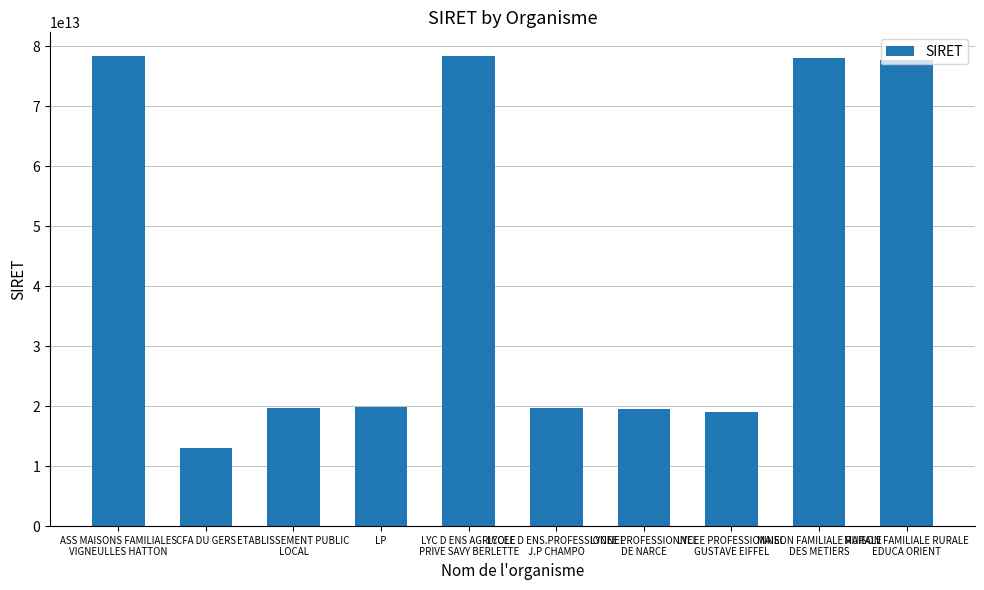

What is the ratio of the value at MAISON FAMILIALE RURALE
DES METIERS to the value at LYCEE PROFESSIONNEL
GUSTAVE EIFFEL?

4.1